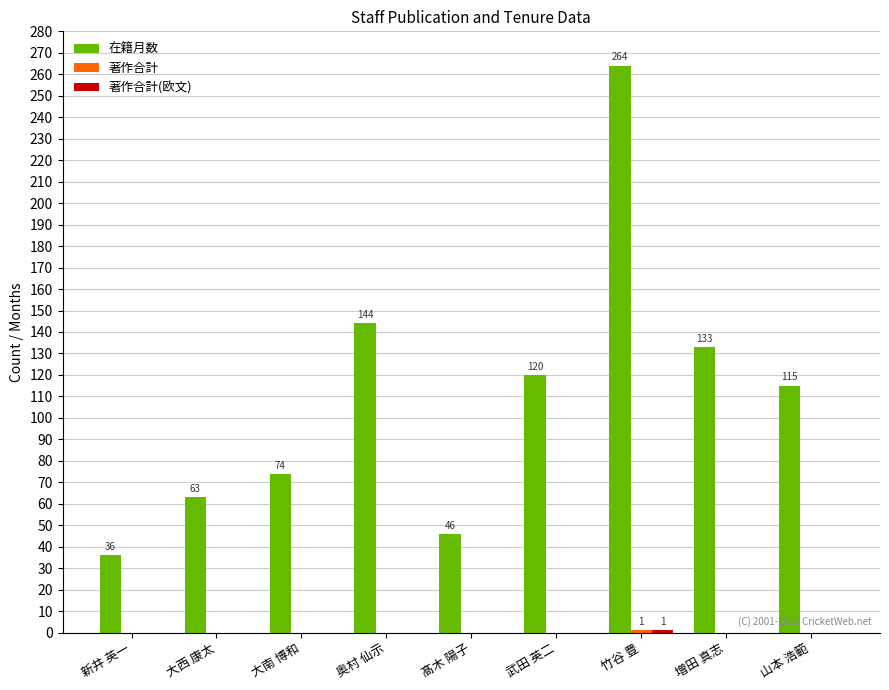

What is the total value across all series at 新井 英一?

36